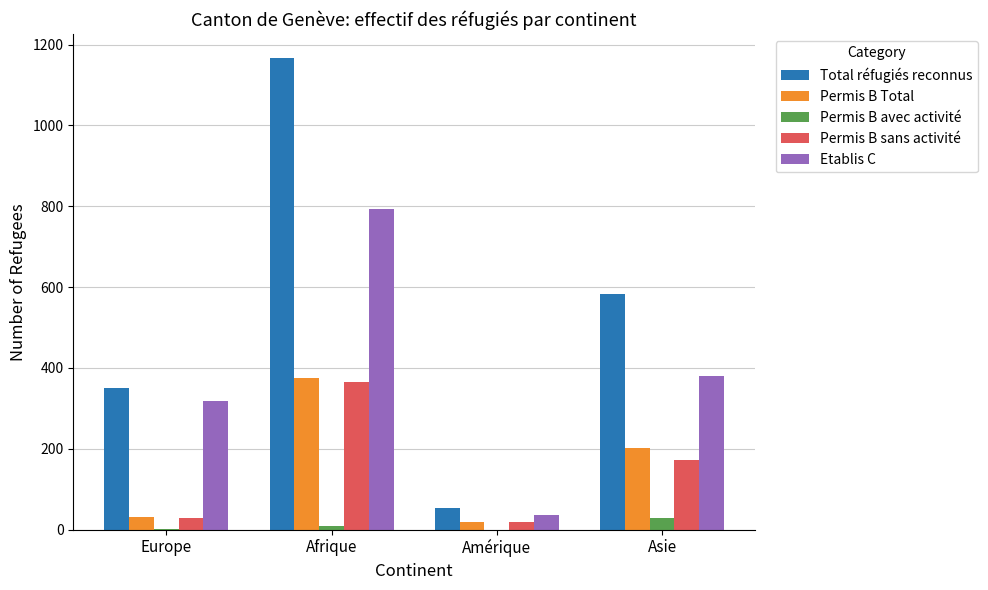

What value does the Total réfugiés reconnus series have at Asie, to the nearest 100?

600